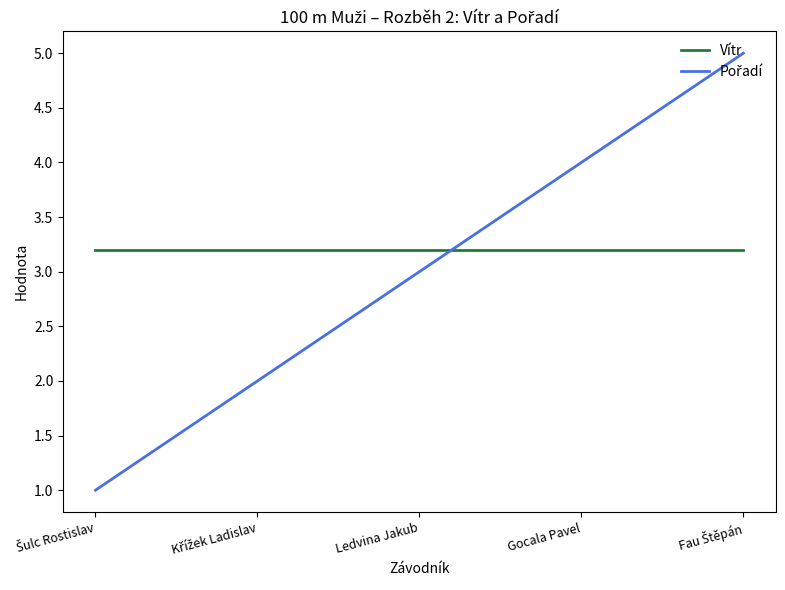

What is the lowest value of the Vítr series?

3.2